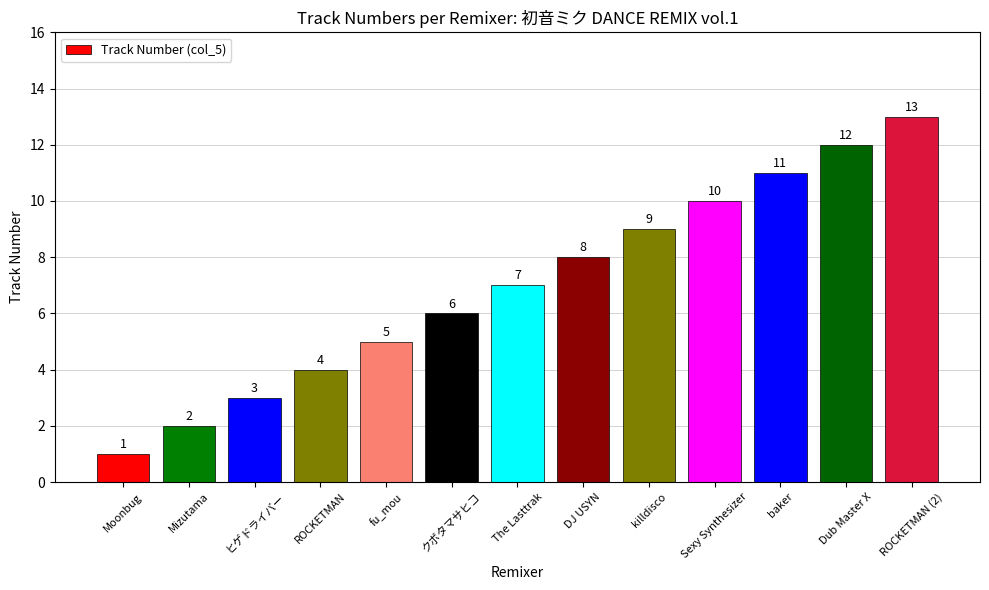

How many bars are there in total?

13